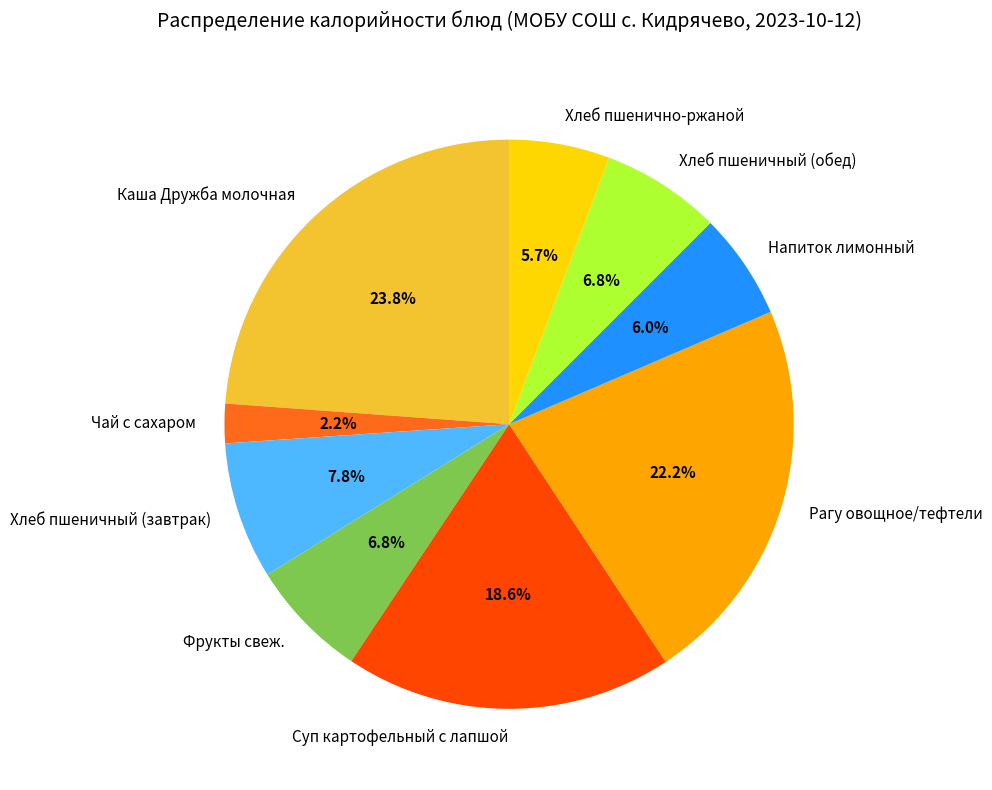

Combined, do Хлеб пшеничный (завтрак) and Суп картофельный с лапшой account for over 50%?

No